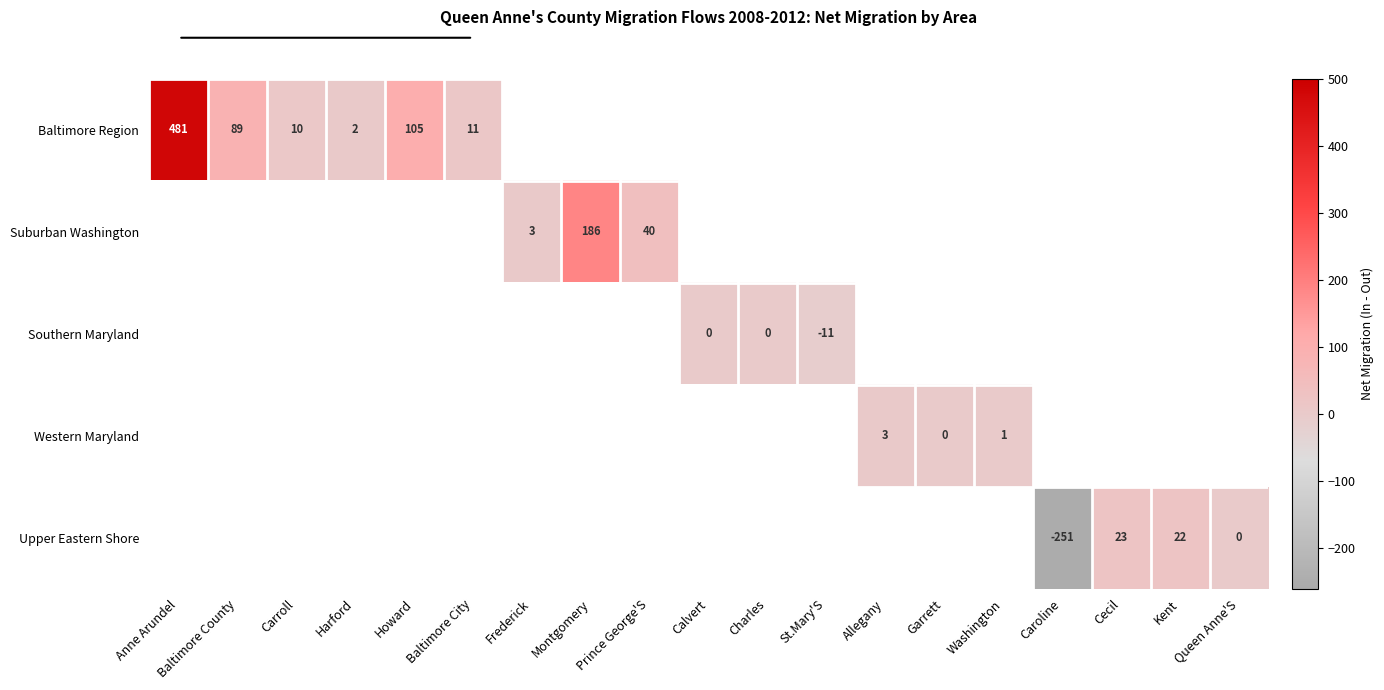

How many series are shown in this chart?

5